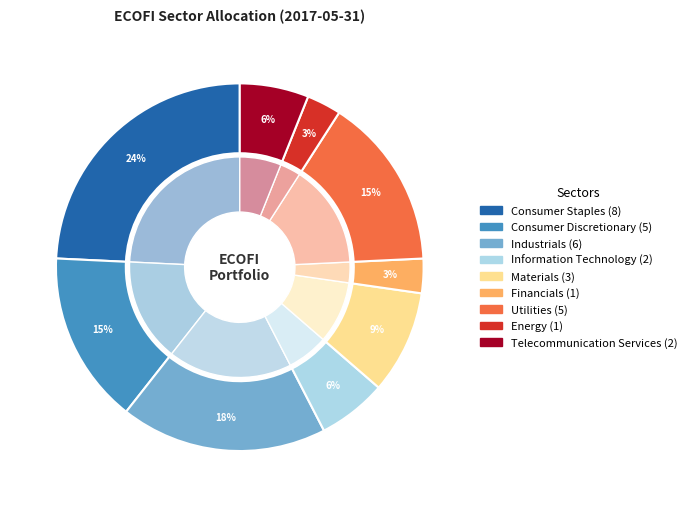

How many slices are in this pie chart?

9